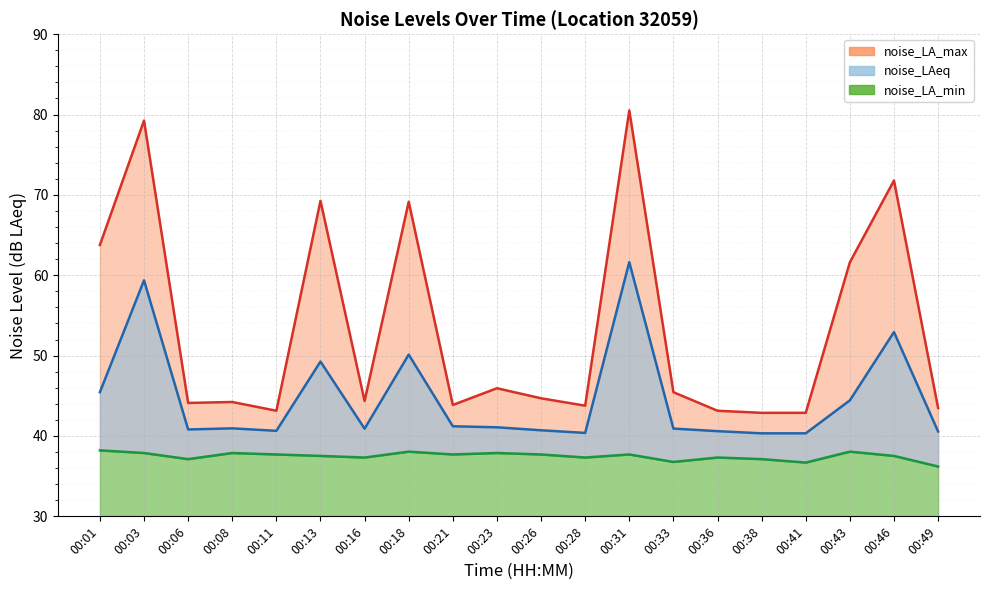

Which series has the largest total across all categories?

noise_LA_max